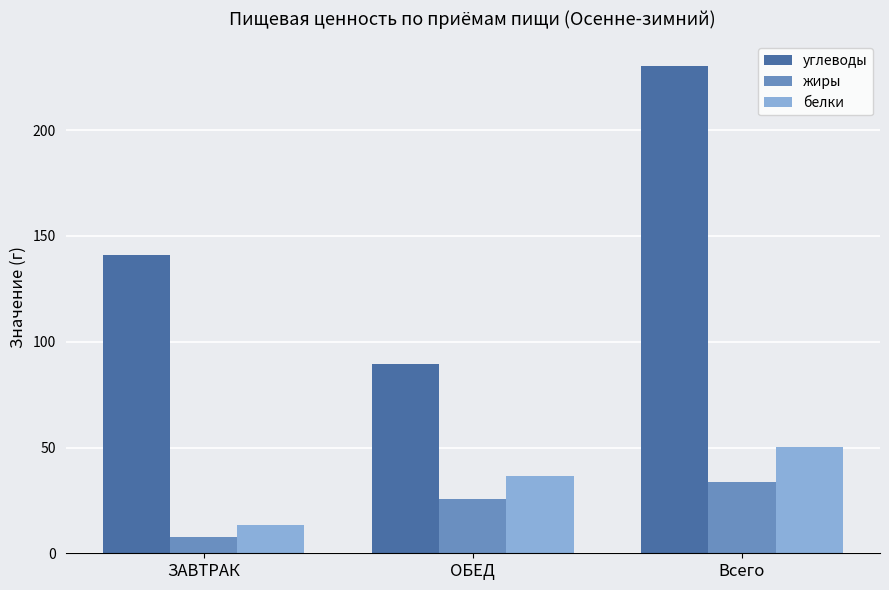

The жиры series shows 6.9 at Всего. True or false?

False